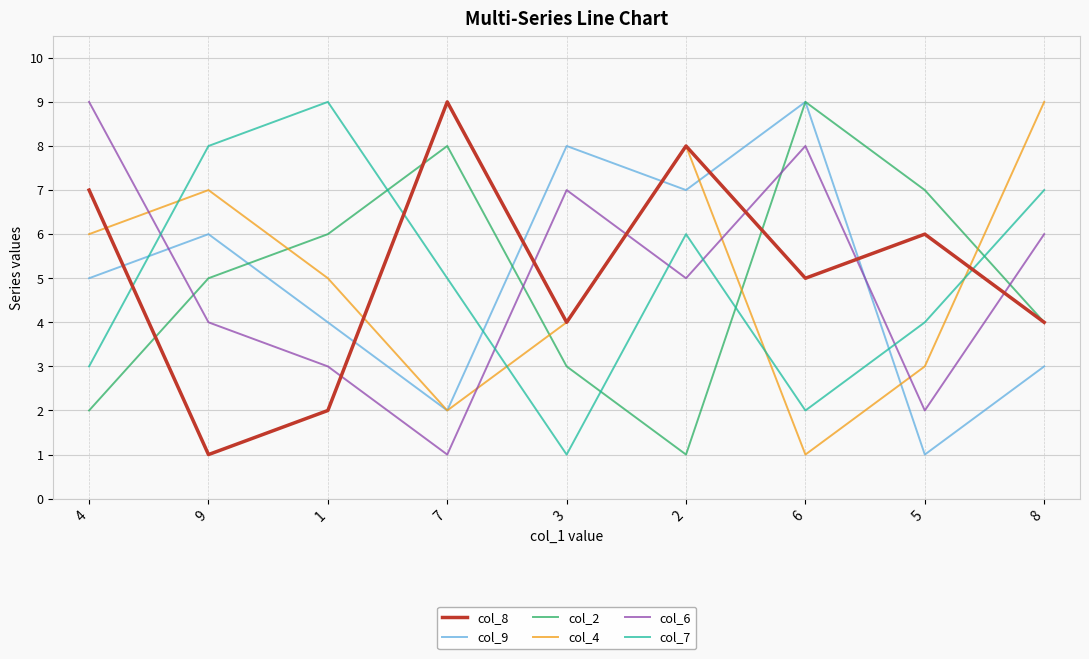

Read the col_6 value at 3.

7